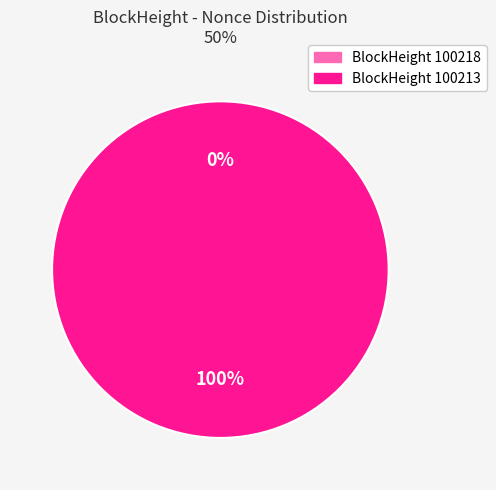

Rank the categories by value from lowest to highest.

100218, 100213